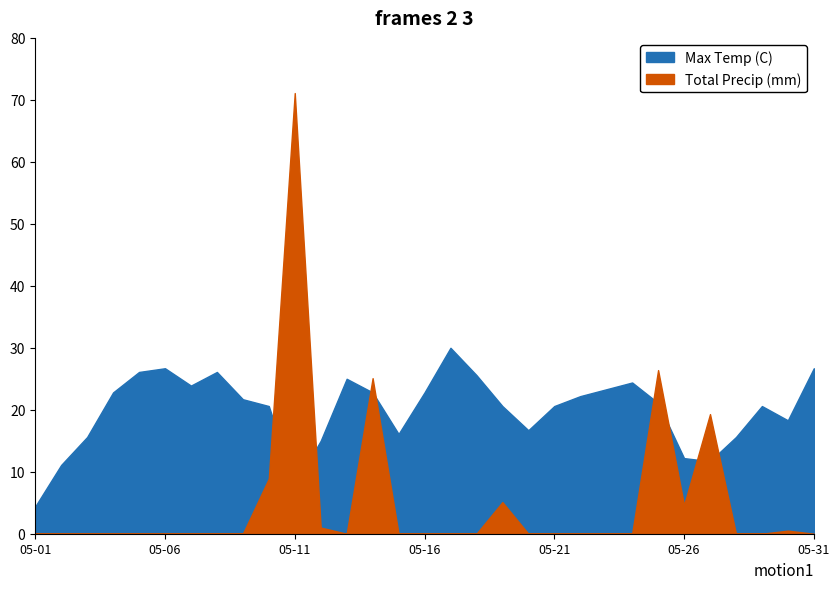

True or false: Max Temp (C) has more than 1 points higher than both neighbors.

True